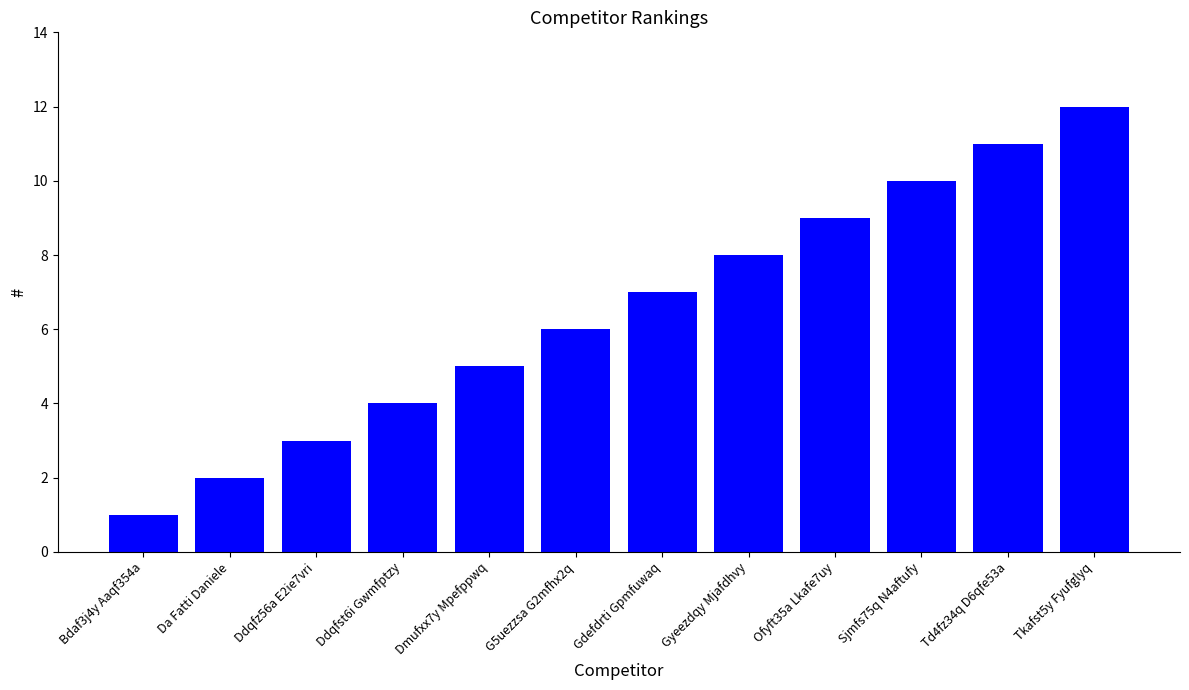

How many values are below 7?

6